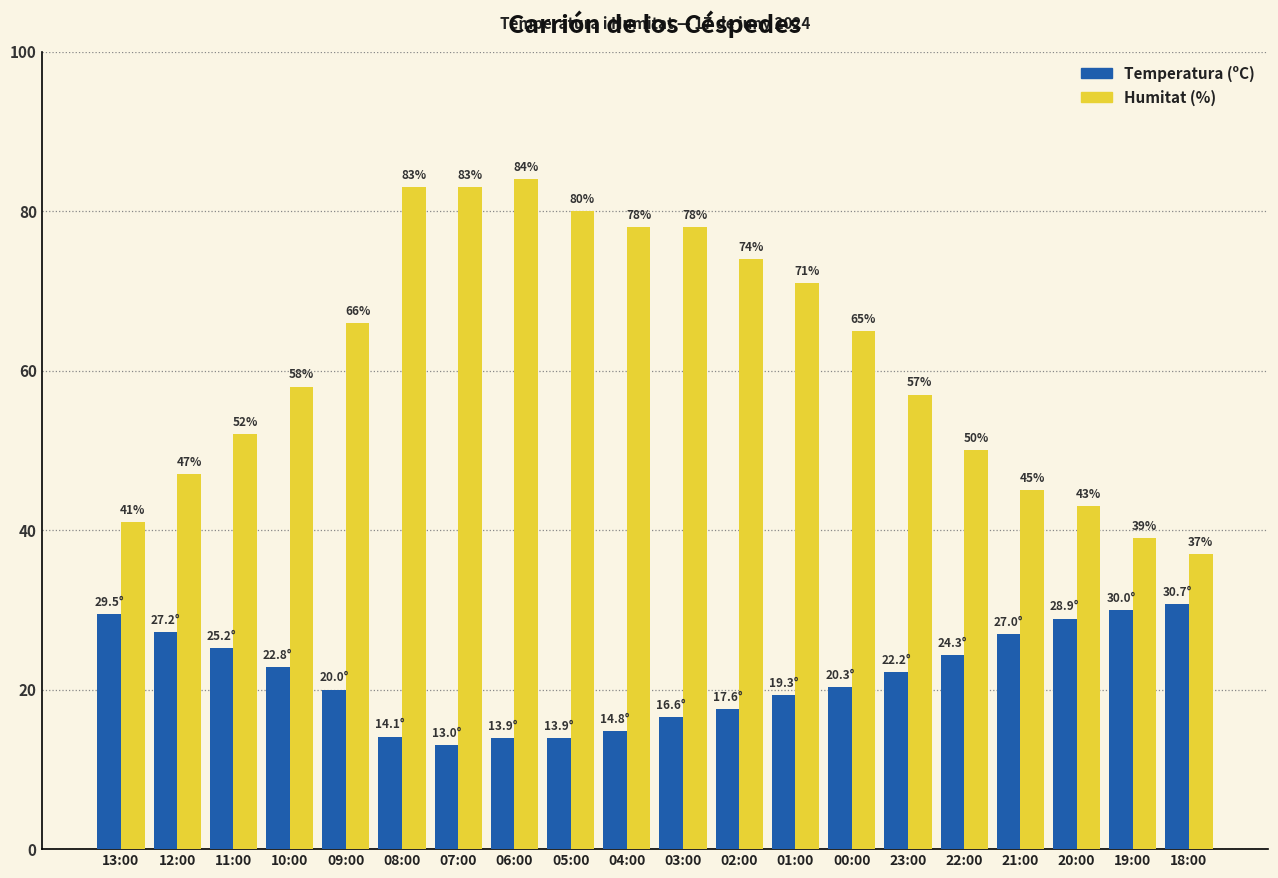

At which category is the sum across all series the highest?

06:00